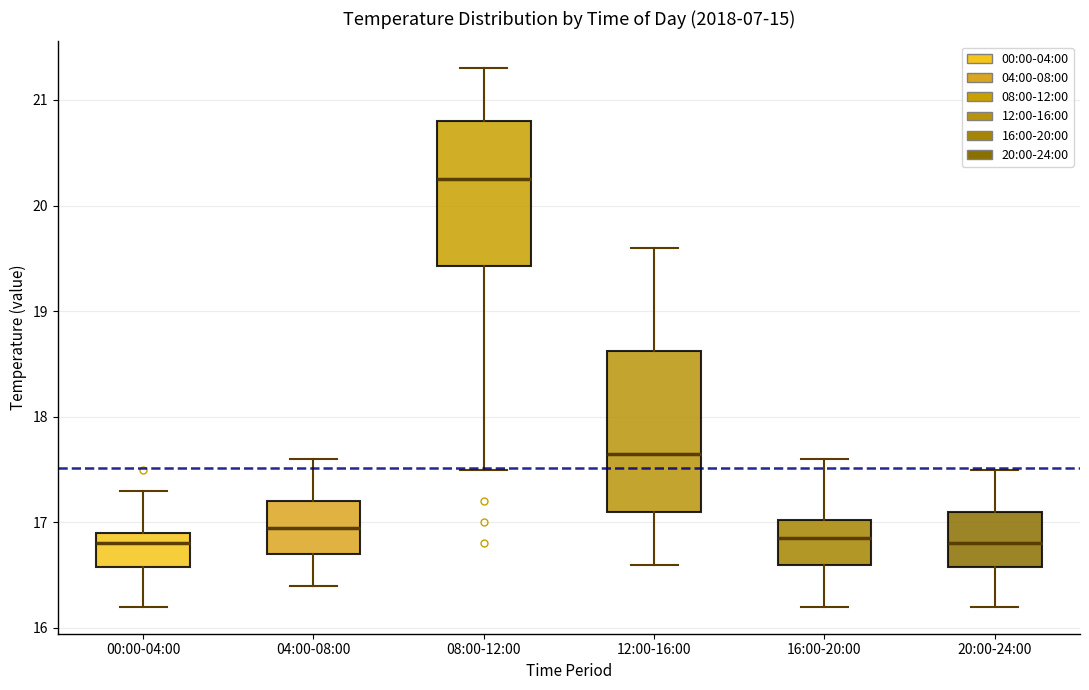

Comparing the boxes themselves (not the whiskers), which one is the tallest?

12:00-16:00